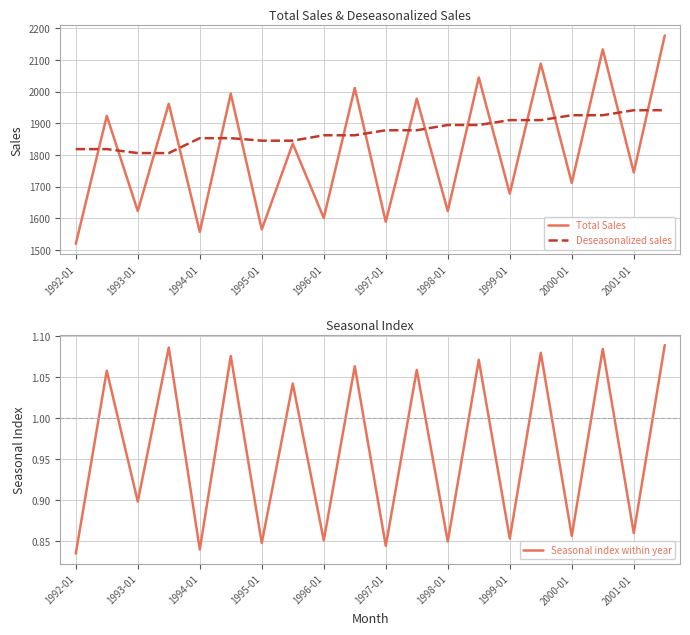

The value of Deseasonalized sales at 1994-01 is 1853.3. True or false?

True